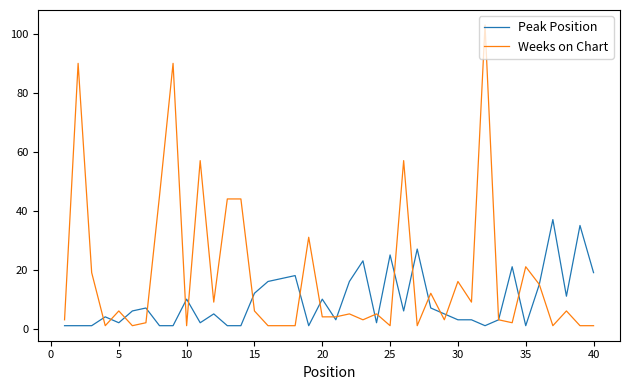

Rank the series by their average value, from lowest to highest.

Peak Position, Weeks on Chart